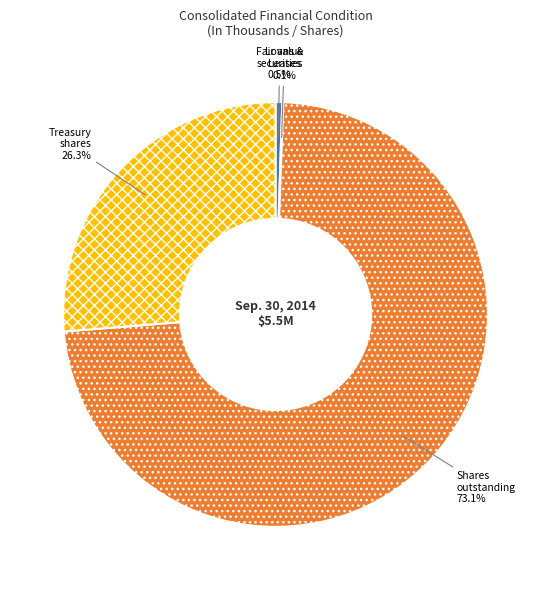

Is there a majority slice in this chart?

Yes